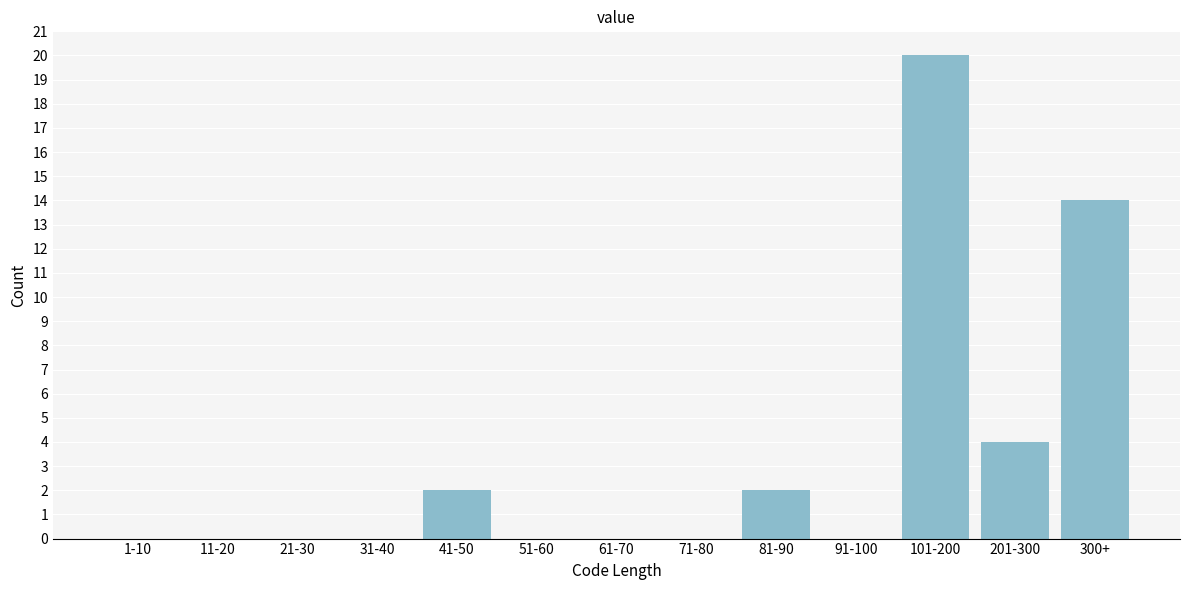

Reading left to right, extract all data points from this chart.

1-10=0	11-20=0	21-30=0	31-40=0	41-50=2	51-60=0	61-70=0	71-80=0	81-90=2	91-100=0	101-200=20	201-300=4	300+=14